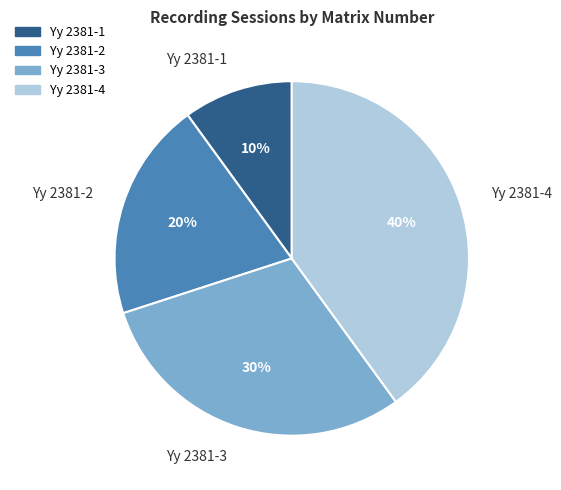

What is the smallest slice in the pie chart?

Yy 2381-1